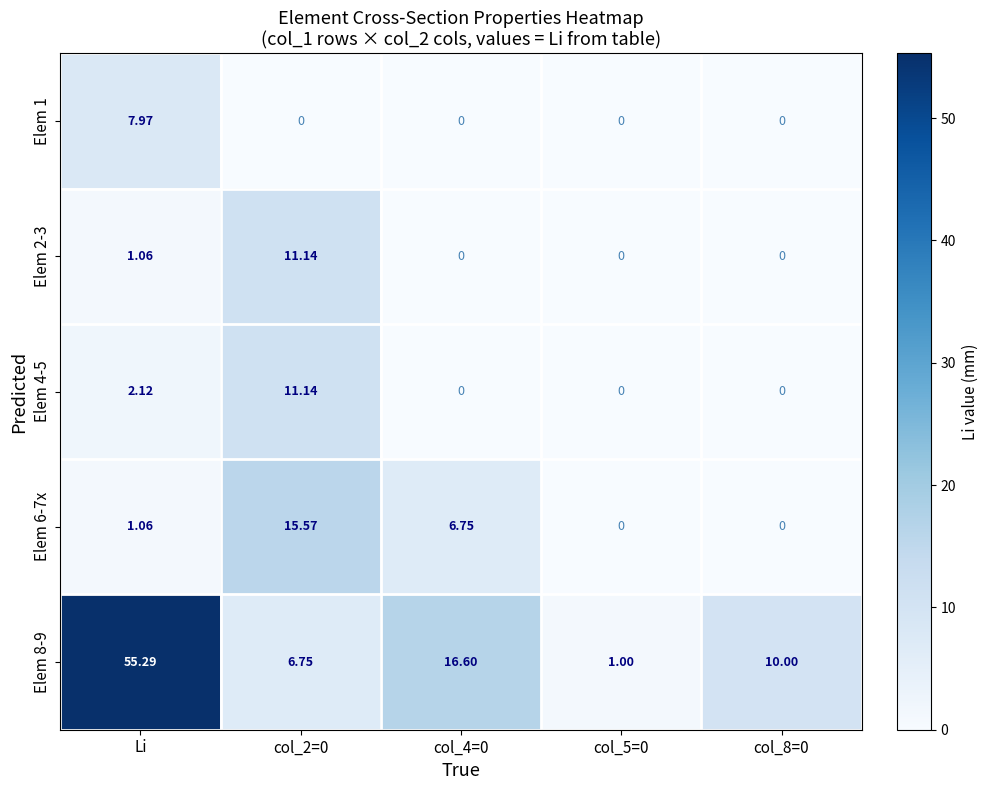

Which category has the highest value across all series?

Li